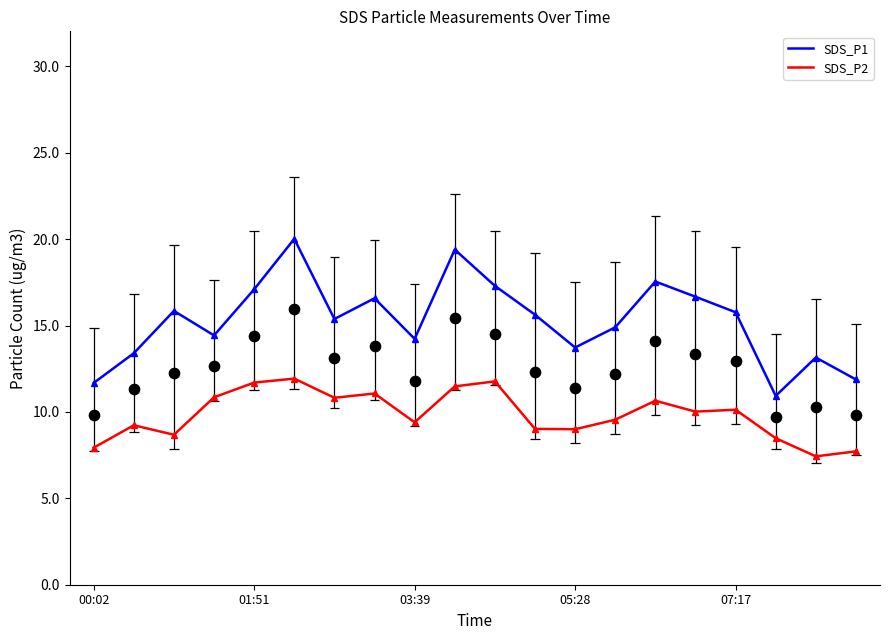

What are all the series names shown in the legend?

SDS_P1, SDS_P2